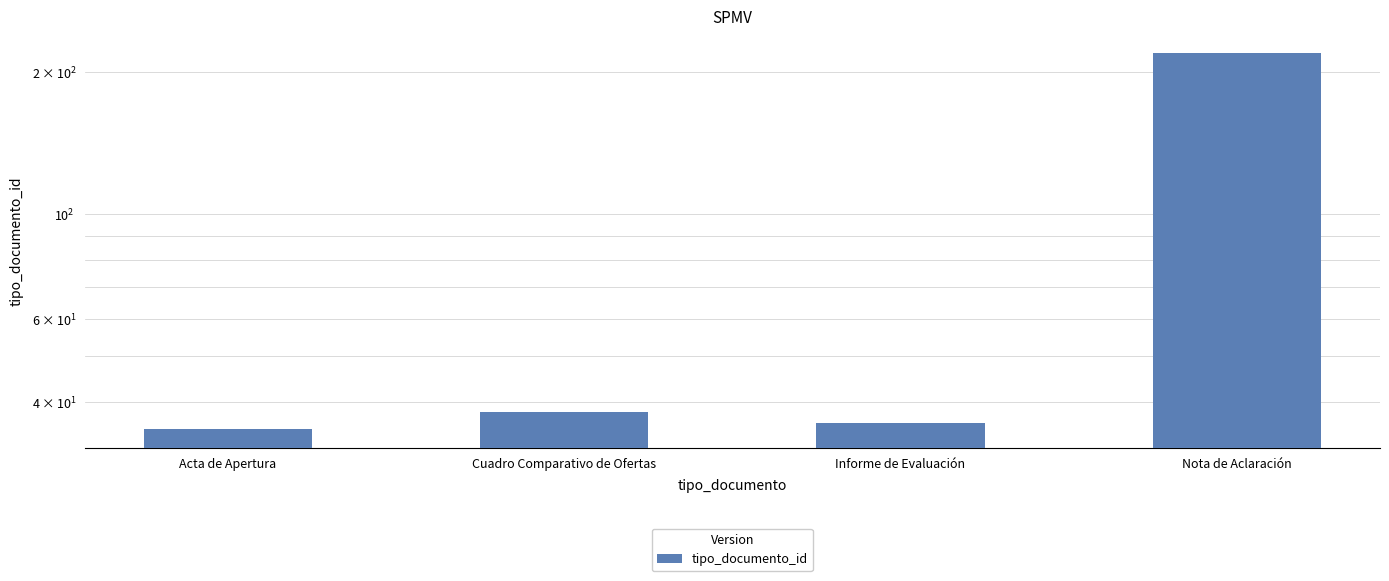

What value does the data have at Informe de Evaluación?

36